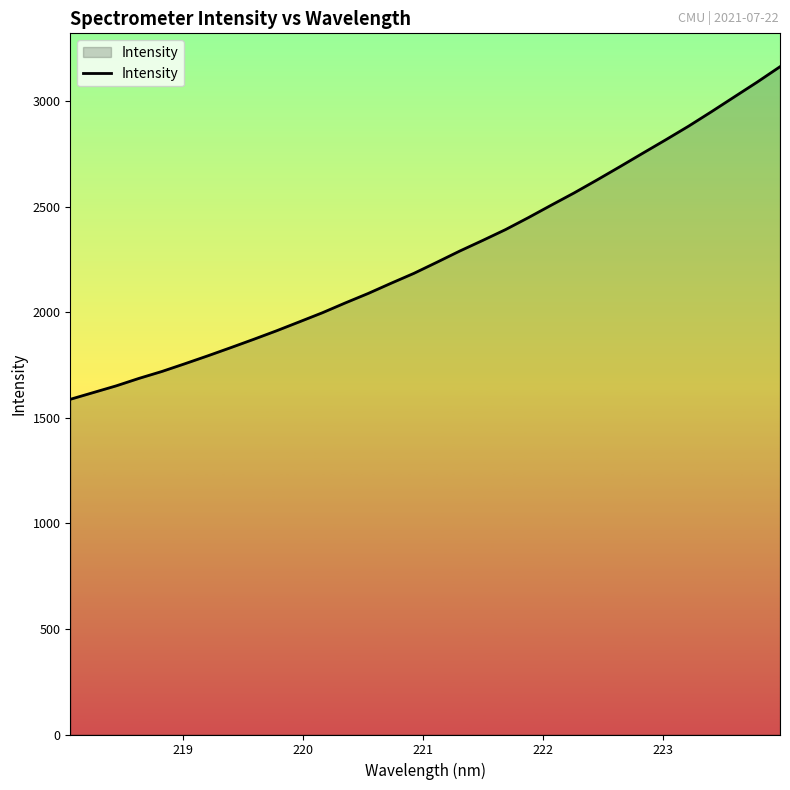

Reading right to left, list all the values displayed in this chart.

3162.8	3089.8	3019.7	2949.5	2881.1	2816.4	2753.1	2689.2	2626.5	2565.1	2507.0	2448.0	2391.3	2339.8	2289.7	2236.5	2184.2	2137.1	2088.8	2043.9	1997.4	1954.6	1912.0	1871.5	1832.1	1793.4	1756.0	1719.5	1686.7	1651.1	1619.4	1587.6